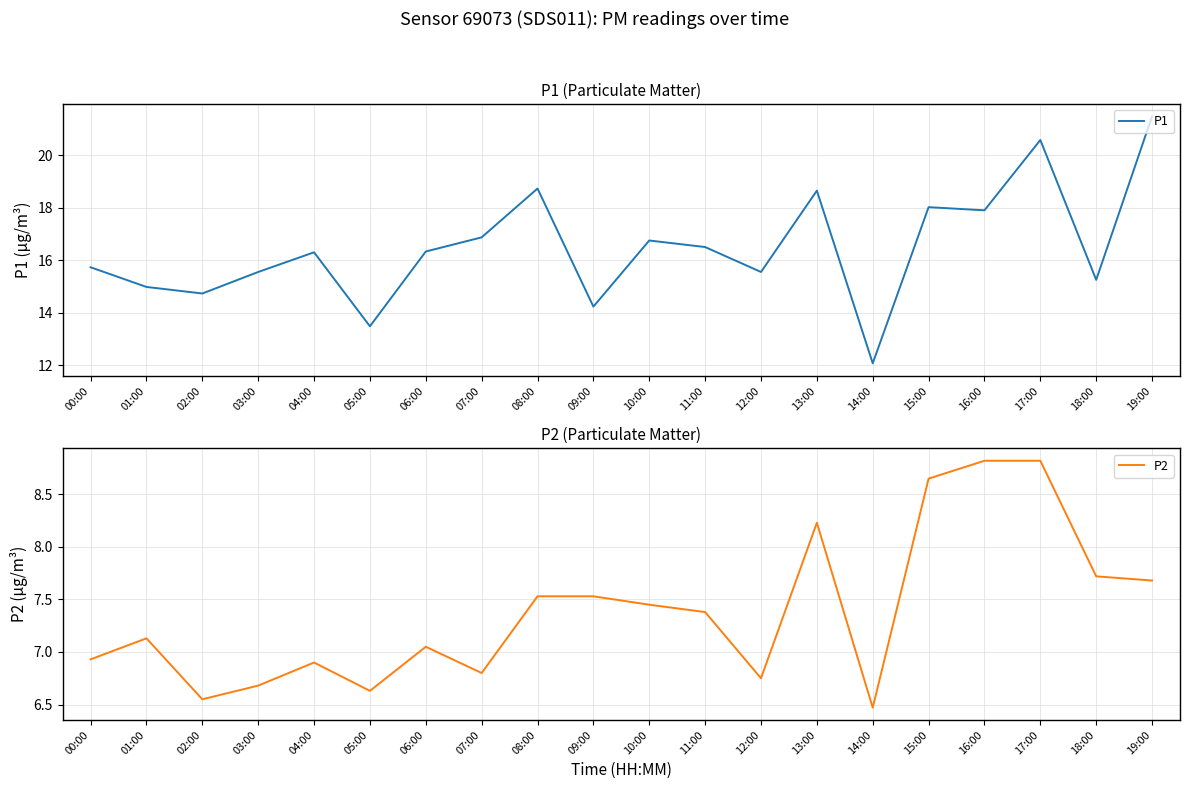

At which category does the chart reach its peak across all series?

19:00